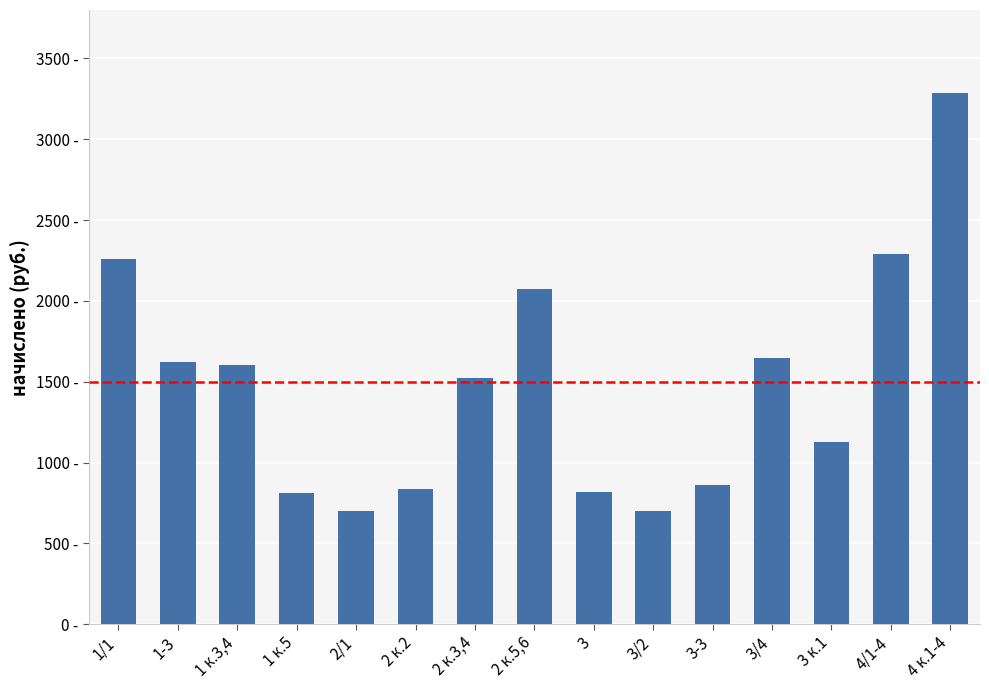

The chart shows a value of 3289.5 at 4 к.1-4. True or false?

True